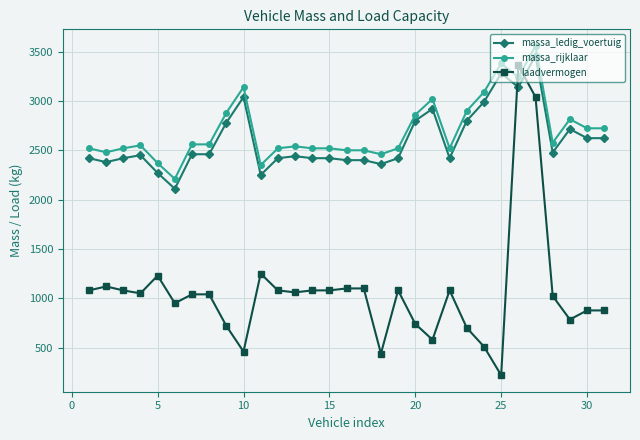

Which series has the widest spread of values?

laadvermogen